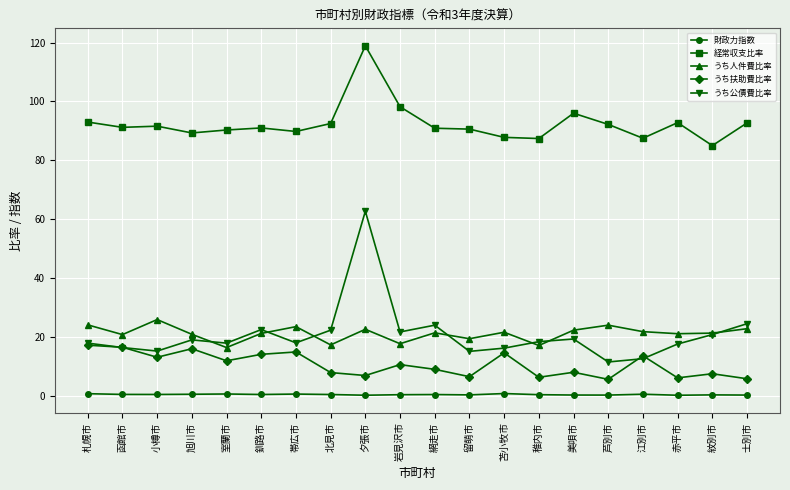

True or false: うち人件費比率 and うち公債費比率 cross at least once.

True